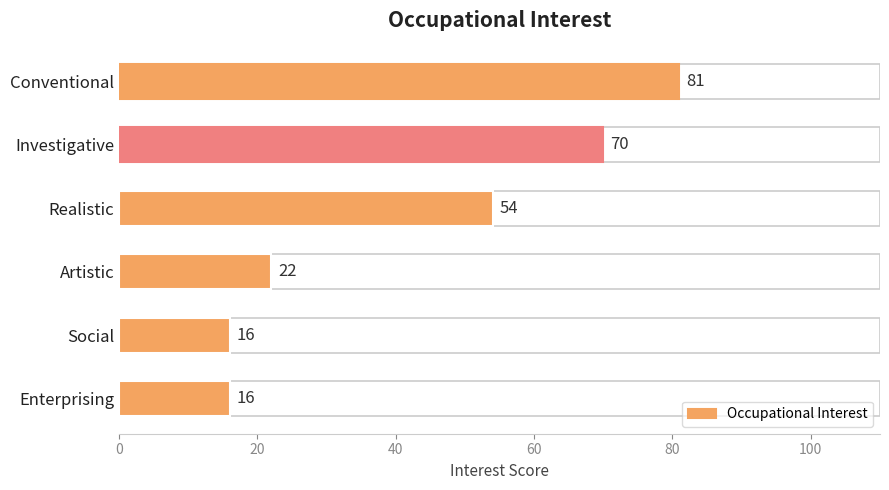

Reading top to bottom, transcribe all the data shown in this chart.

Conventional=81	Investigative=70	Realistic=54	Artistic=22	Social=16	Enterprising=16